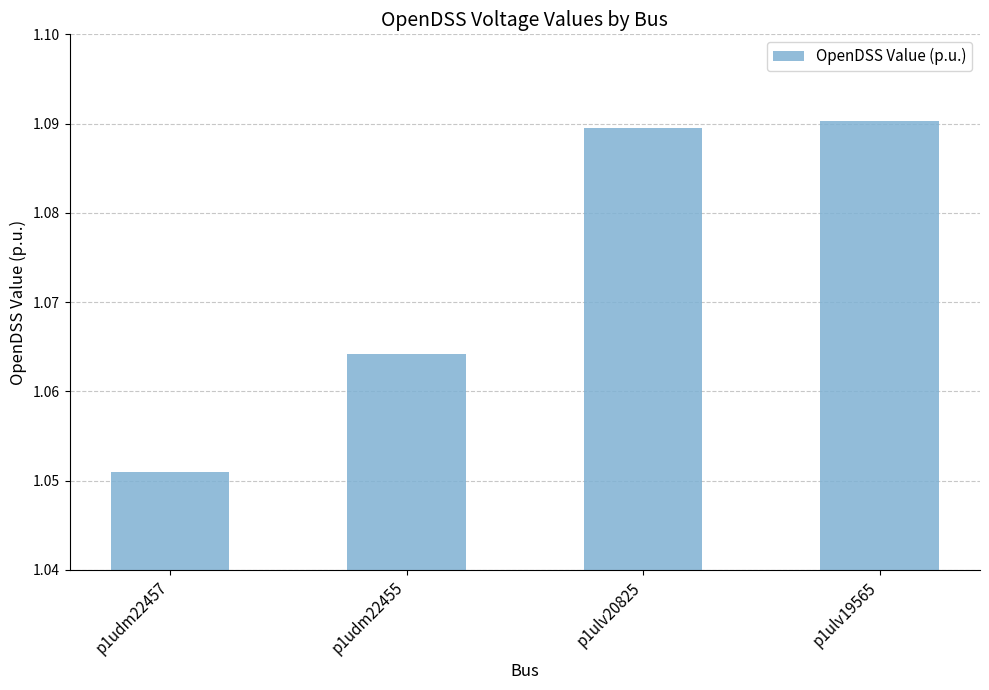

At which category does the chart reach its minimum across all series?

p1udm22457